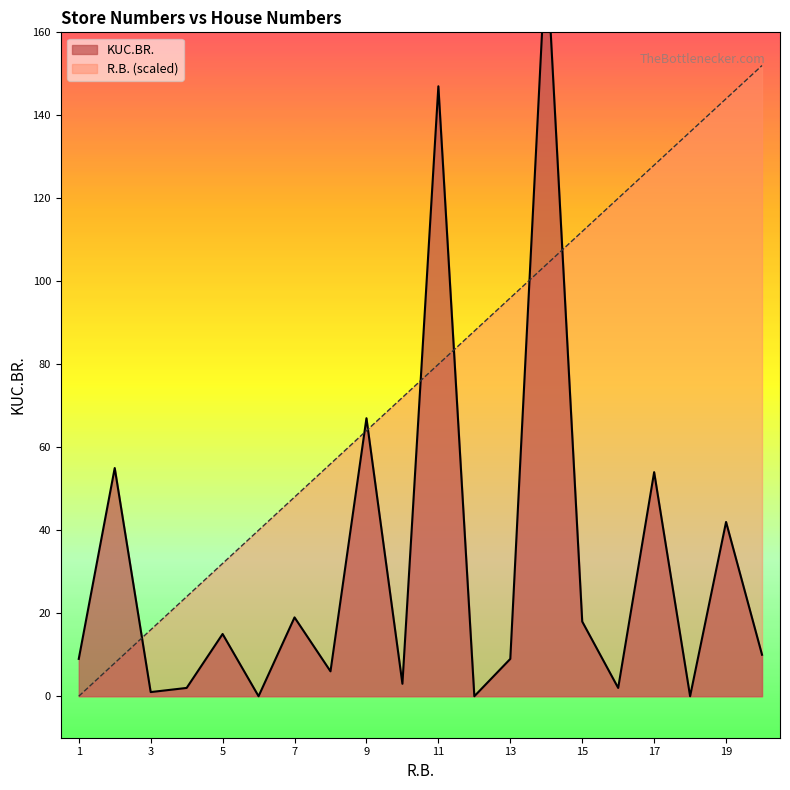

How many data points in R.B. are less than 80?

10